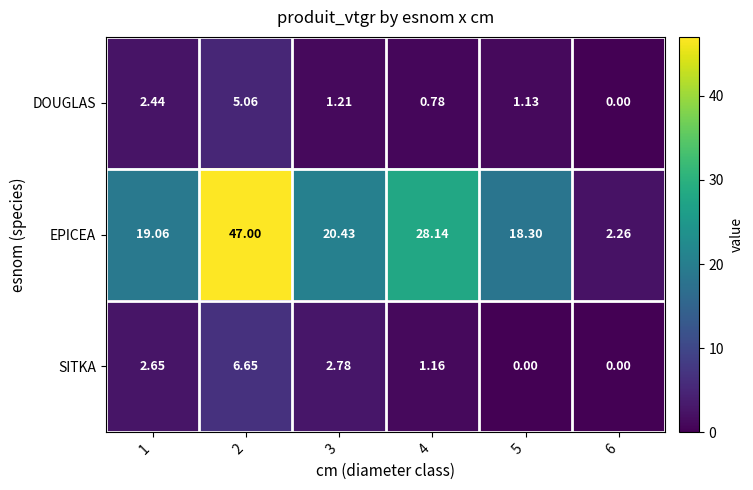

How many positive values does the SITKA series have?

4